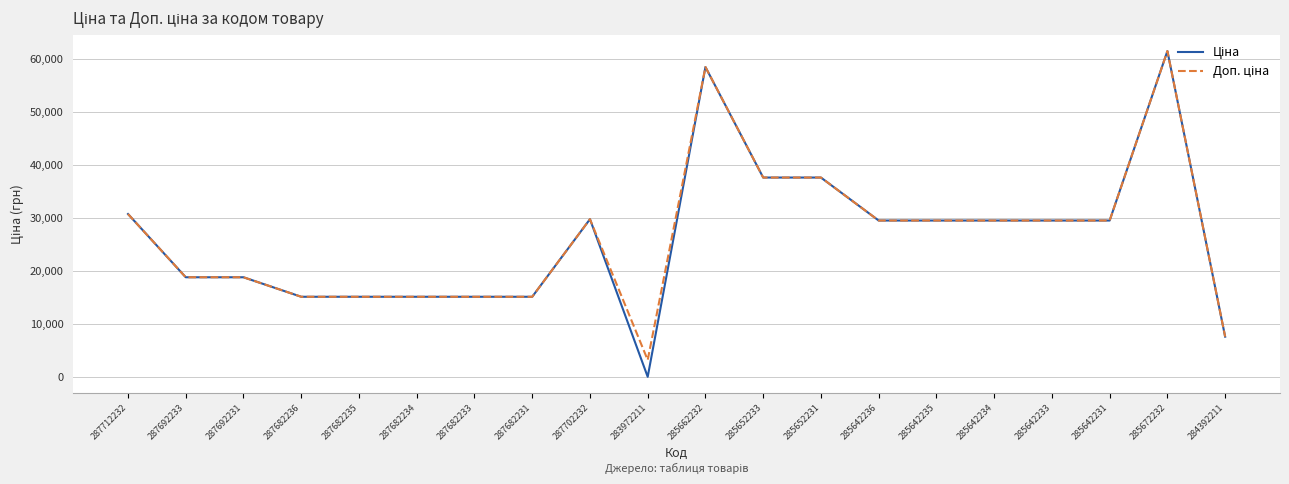

What is the total value across all series at 285642233?

58983.0